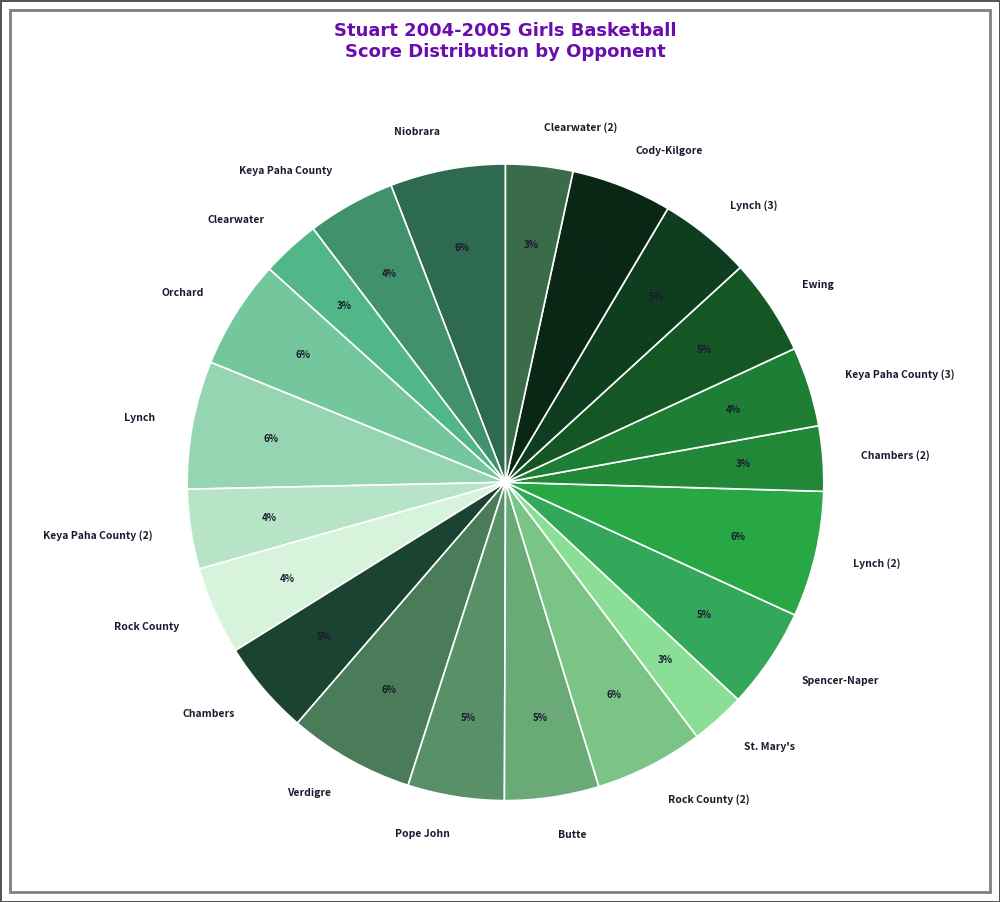

To the nearest percent, what percentage of the pie is Orchard?

6%